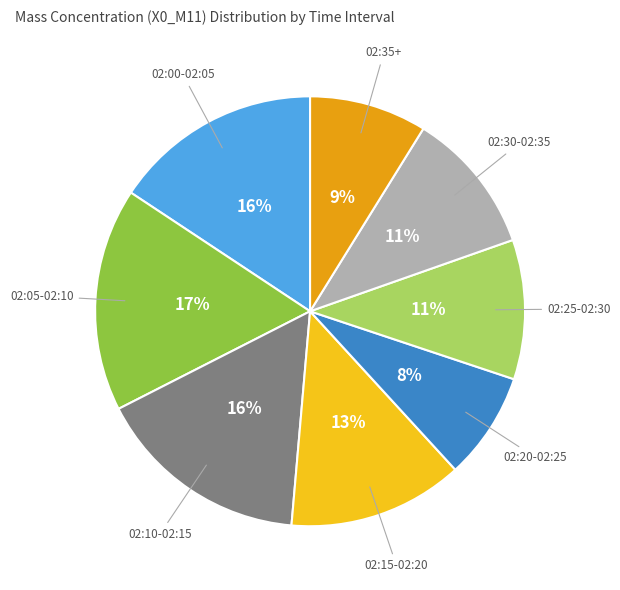

Is there a majority slice in this chart?

No